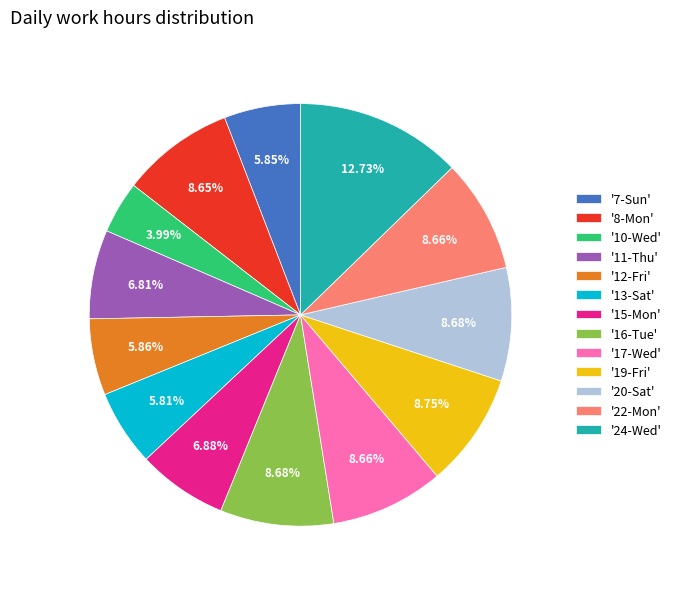

Do '20-Sat' and '17-Wed' together represent more than half of the pie?

No